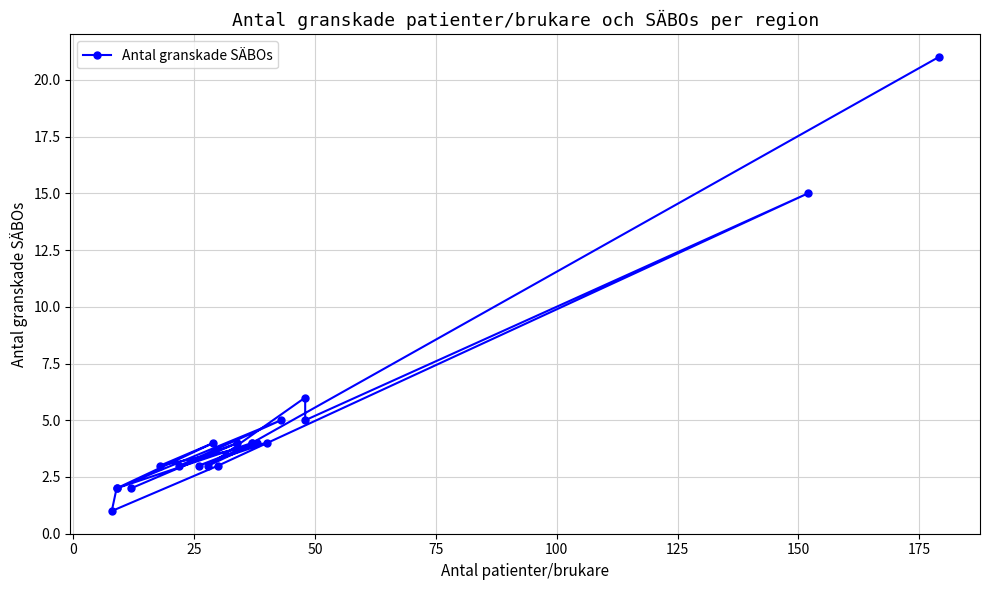

What is the difference between the maximum and second lowest values?

19